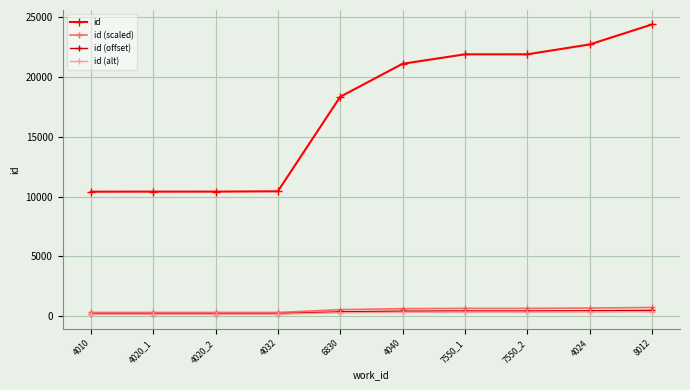

The value of id at 4020_2 is 10412.0. True or false?

True